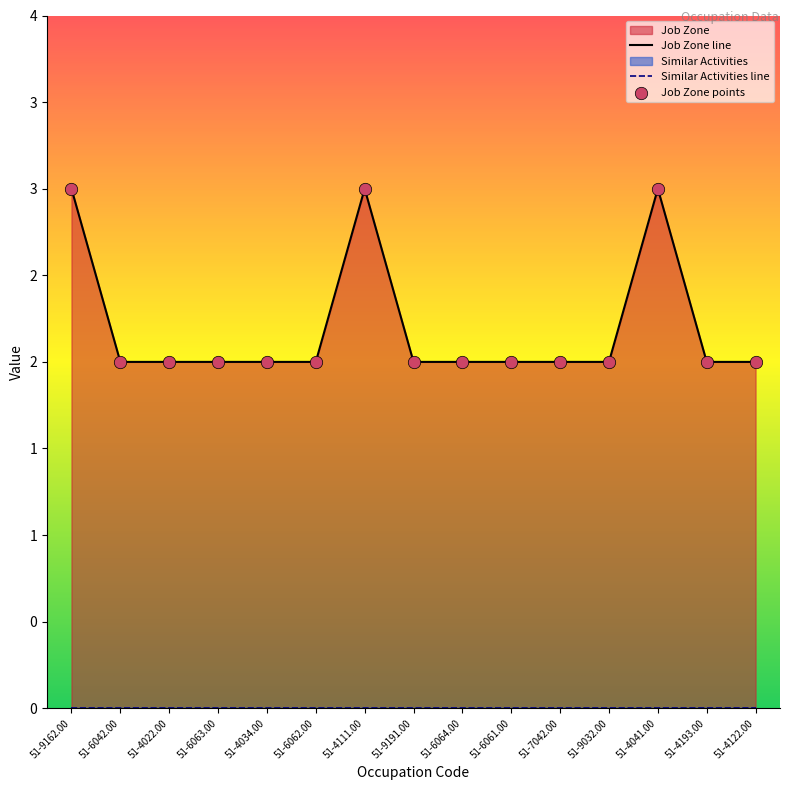

Between 51-4122.00 and 51-6064.00, which is larger?

51-4122.00